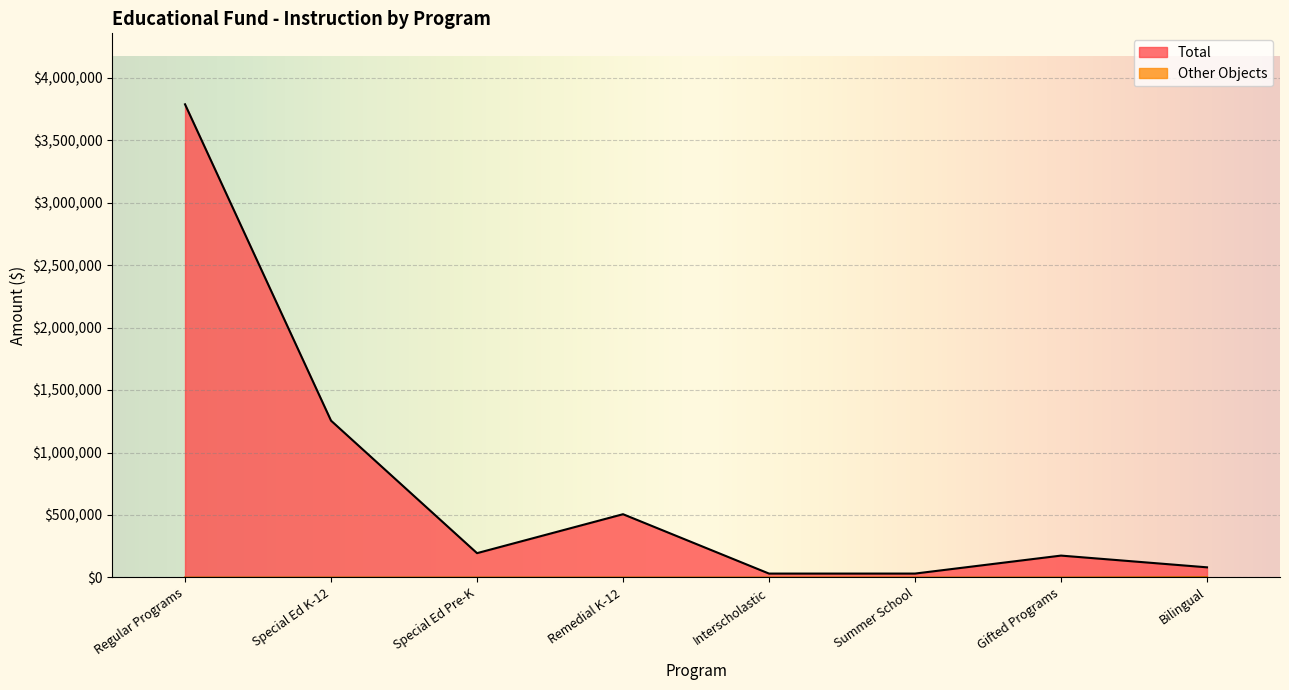

True or false: Other Objects and Total intersect in this chart.

False